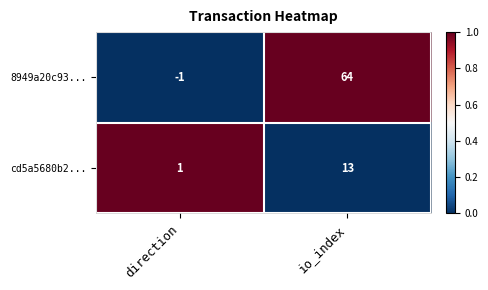

Reading left to right, list all the values displayed in this chart.

8949a20c93...: -1	64
cd5a5680b2...: 1	13